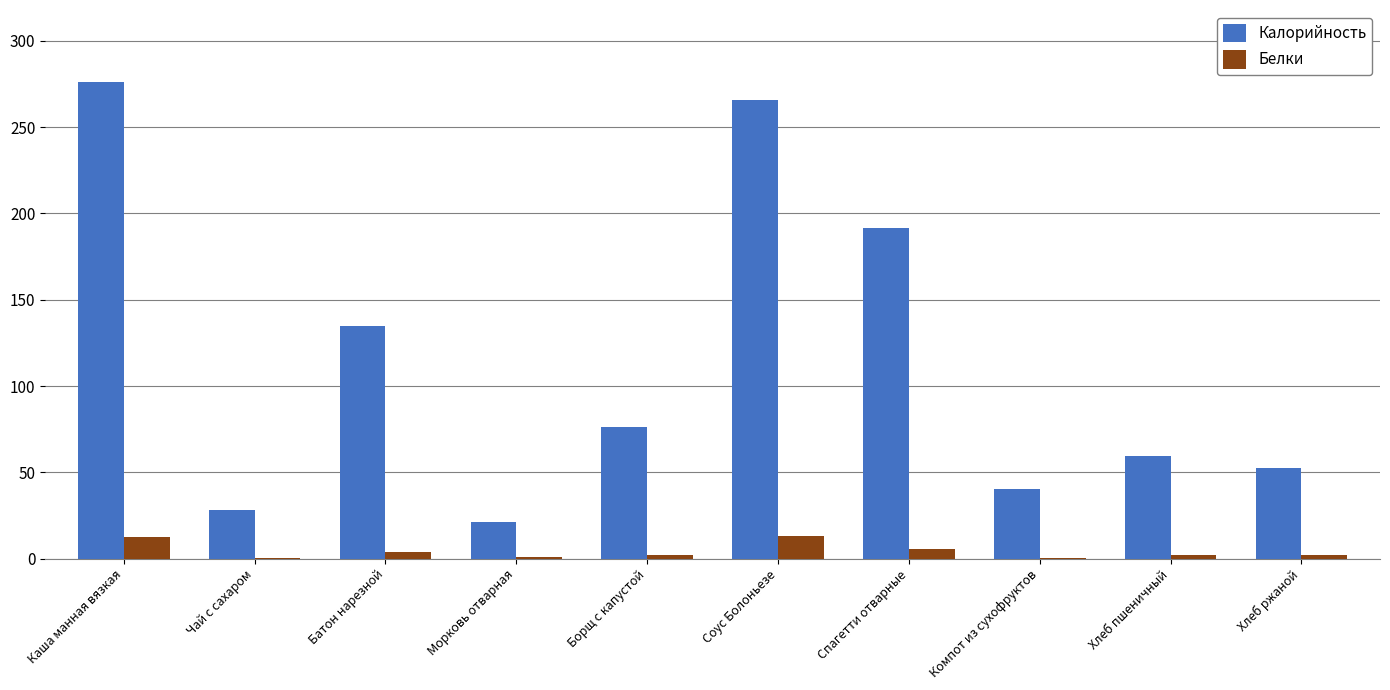

Is the value of Белки at Компот из сухофруктов greater than the value of Калорийность at Батон нарезной?

No